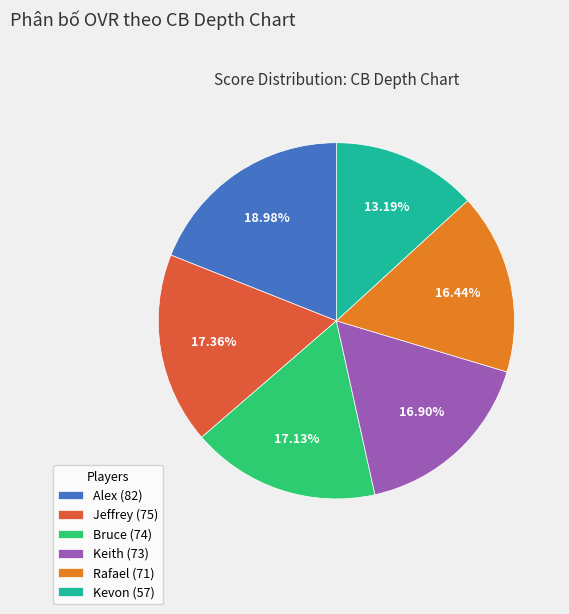

To the nearest percent, what percentage of the pie is Keith?

17%